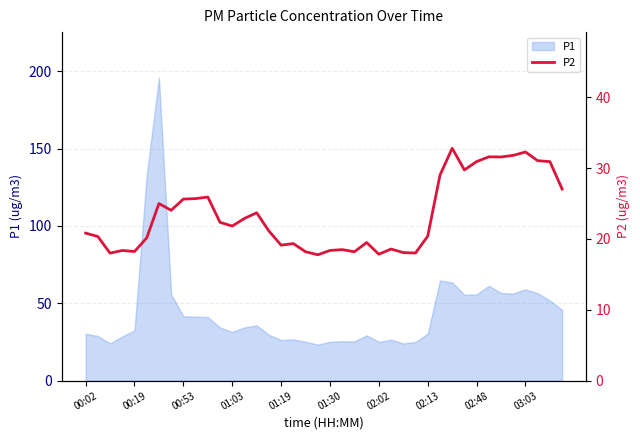

What is the maximum value for P1?

195.8